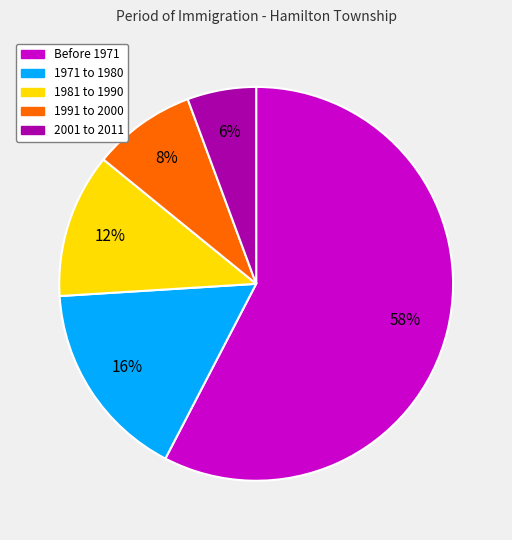

Count the number of slices in the pie.

5